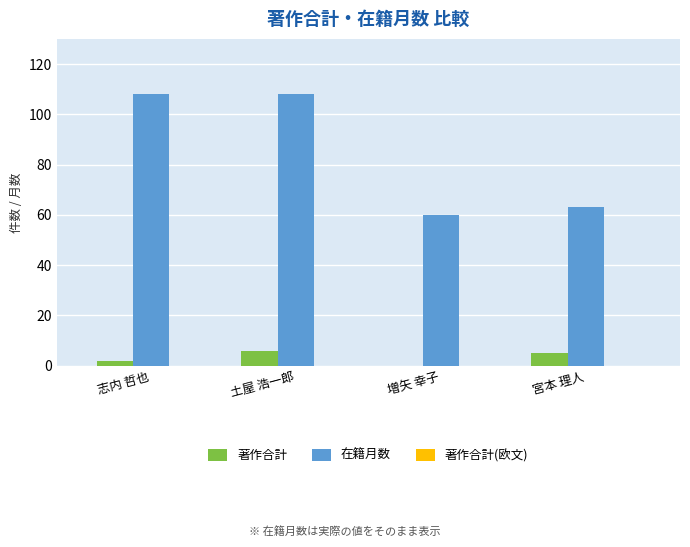

At which category is the sum across all series the highest?

土屋 浩一郎